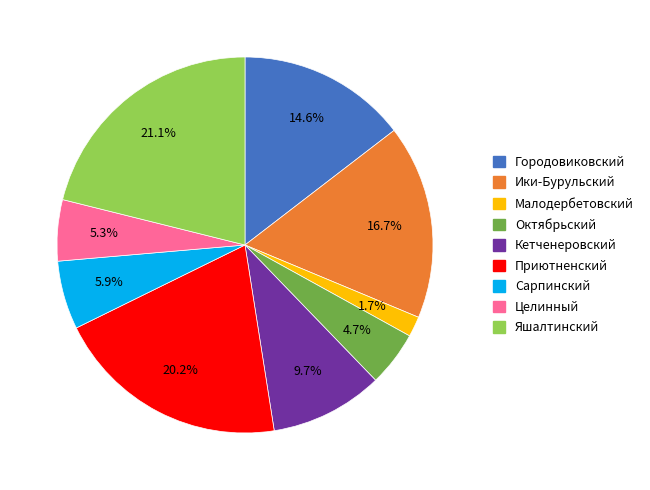

To the nearest percent, what is the difference between the Малодербетовский and Октябрьский slice percentages?

3%